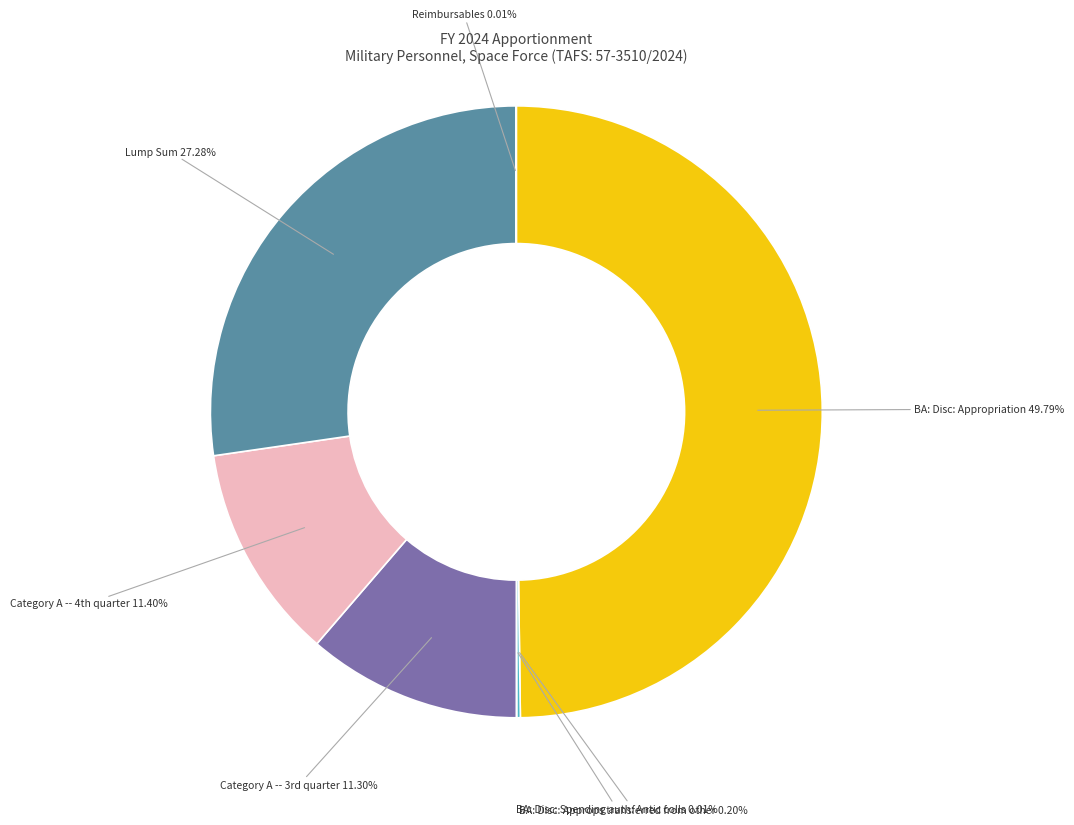

What is the largest slice in the pie chart?

BA: Disc: Appropriation